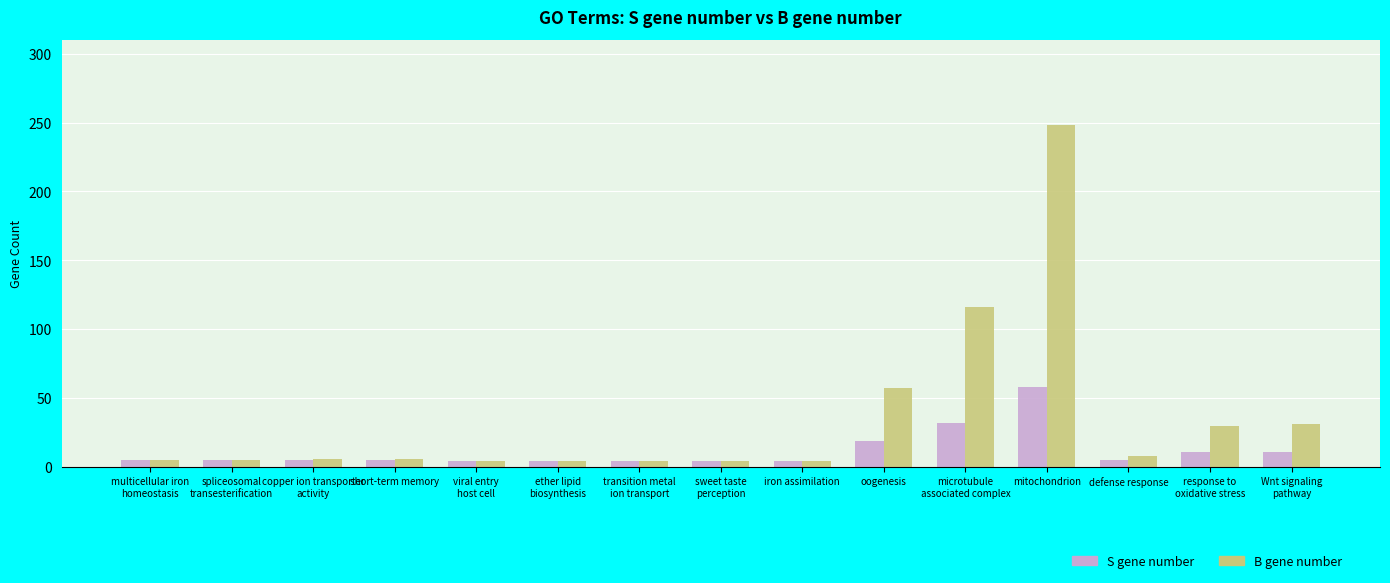

How many distinct data groups are displayed?

2